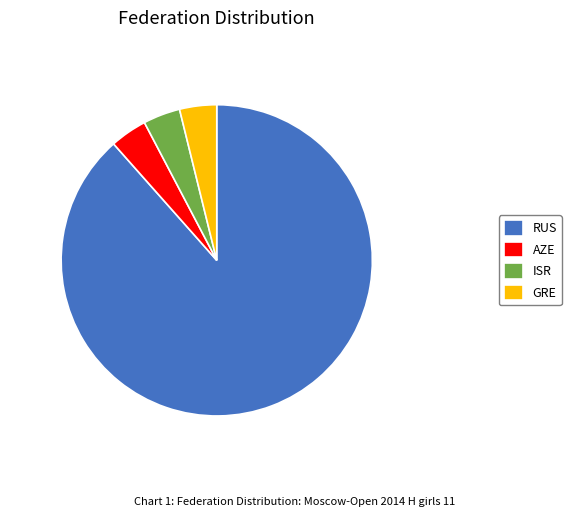

The GRE slice represents 4% of the pie. True or false?

True